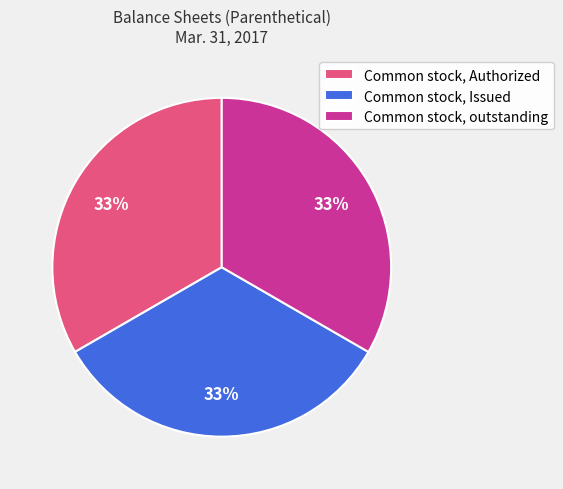

To the nearest percent, what percentage of the pie is Common stock, Issued?

33%